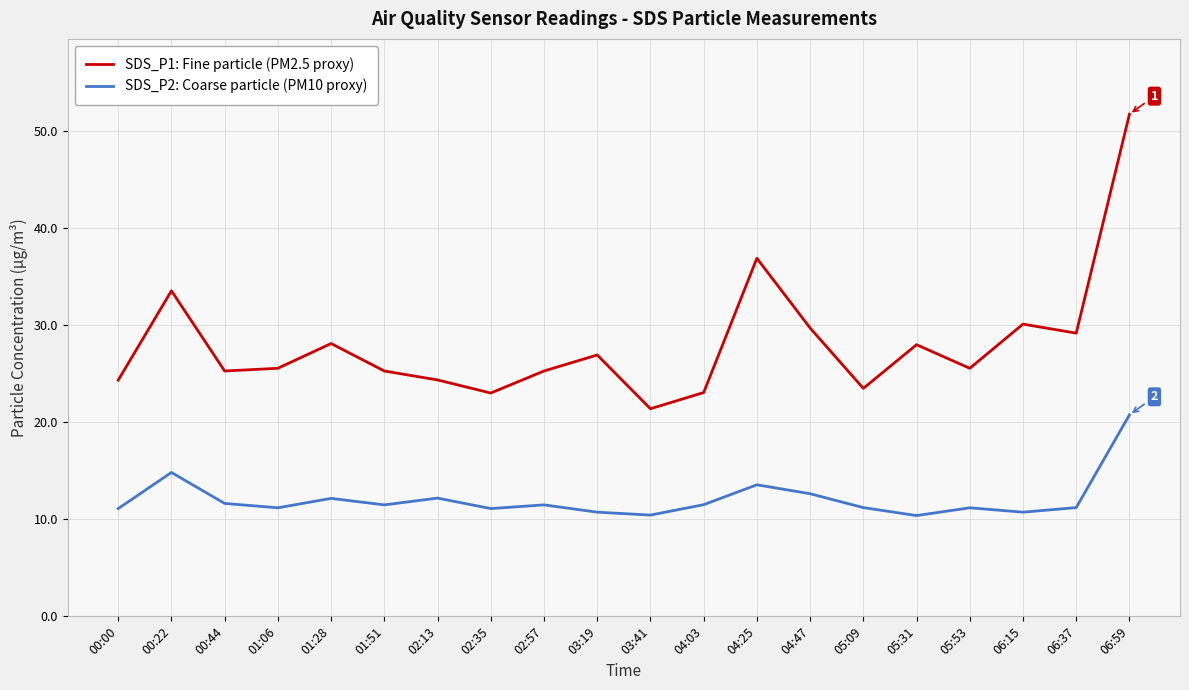

What position from the right is 05:31?

5